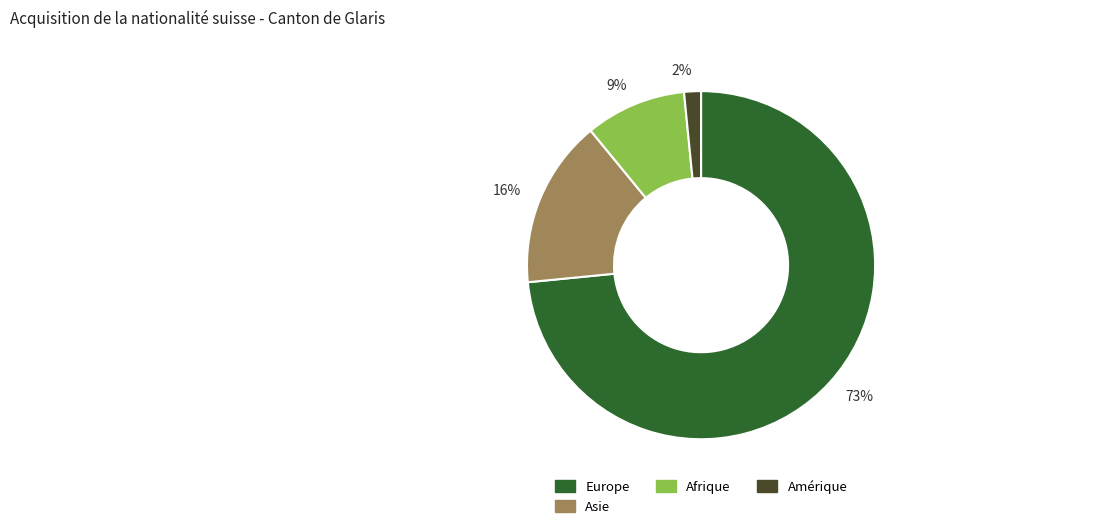

How many slices are in this pie chart?

4